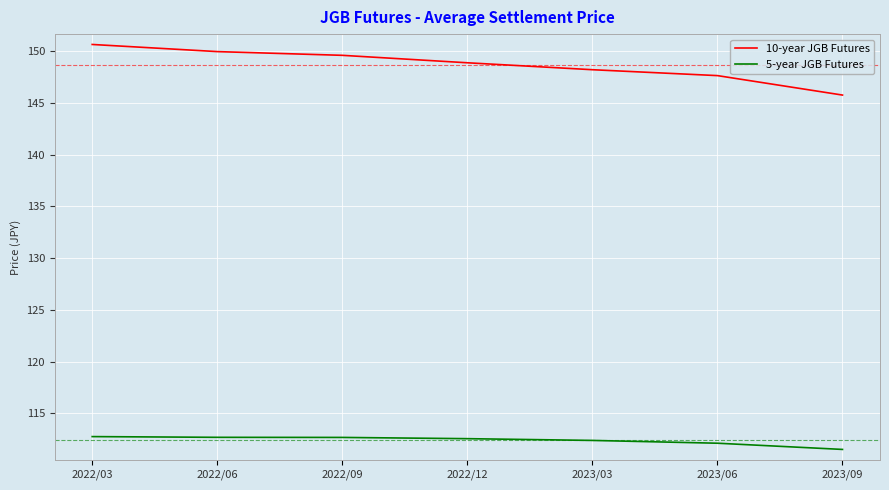

Read the 5-year JGB Futures value at 2022/12.

112.6